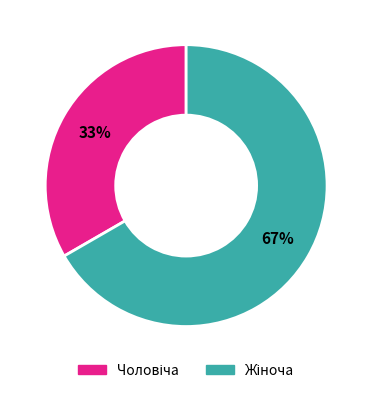

Does any single category account for the majority?

Yes